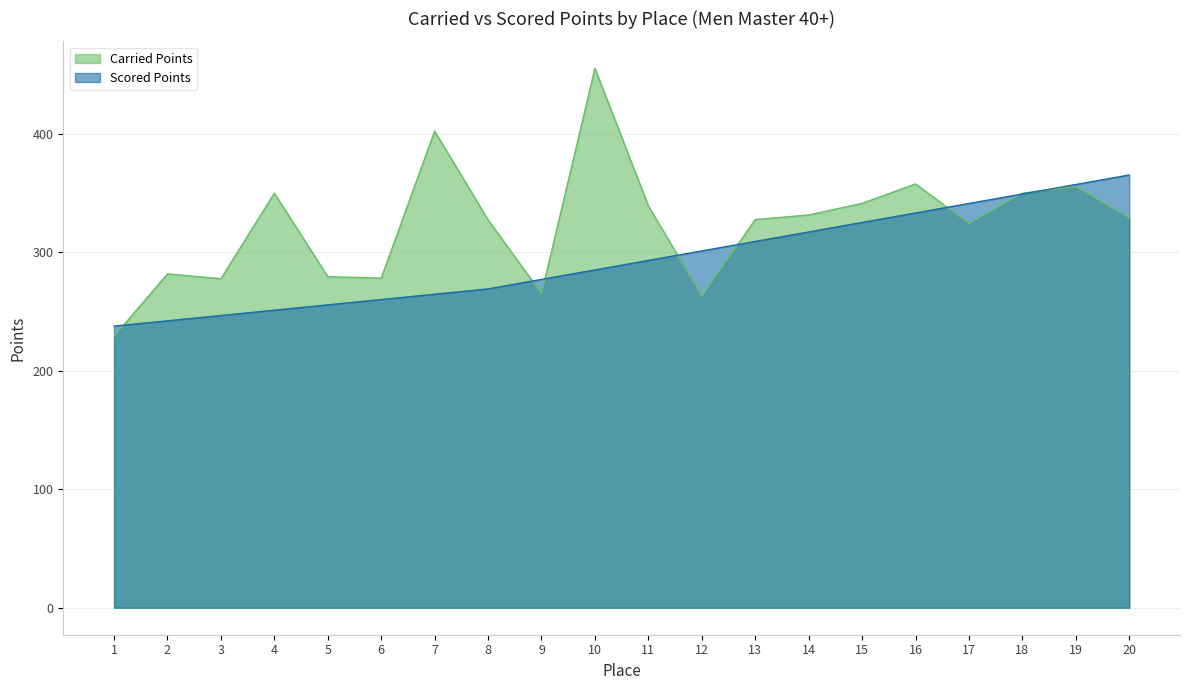

Reading left to right, extract all data points from this chart.

Carried Points: 229.2	281.9	277.8	350.0	279.6	278.3	402.5	327.5	265.2	455.5	339.3	263.1	327.8	331.6	341.4	357.8	324.5	350.0	355.7	329.2
Scored Points: 237.8	242.3	246.8	251.3	255.8	260.2	264.7	269.2	277.2	285.2	293.3	301.3	309.3	317.3	325.3	333.3	341.3	349.4	357.4	365.4